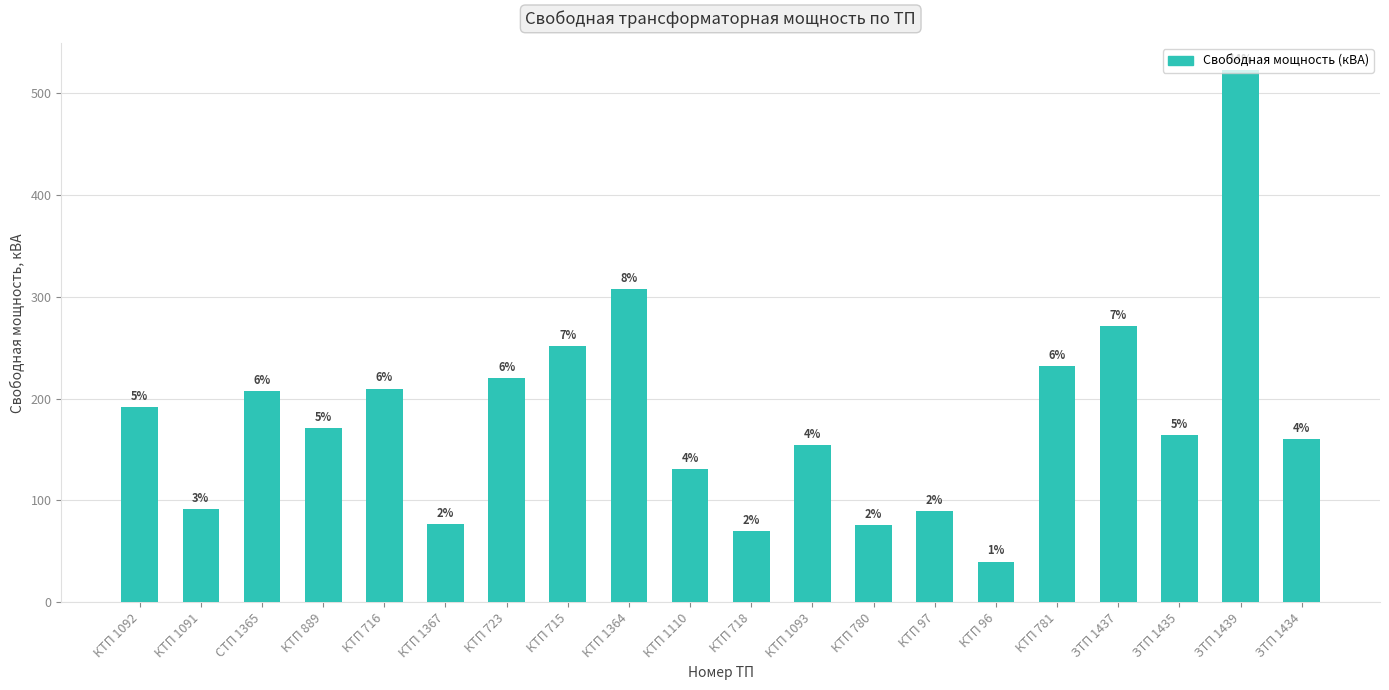

The value at КТП 715 is 251.6. True or false?

True